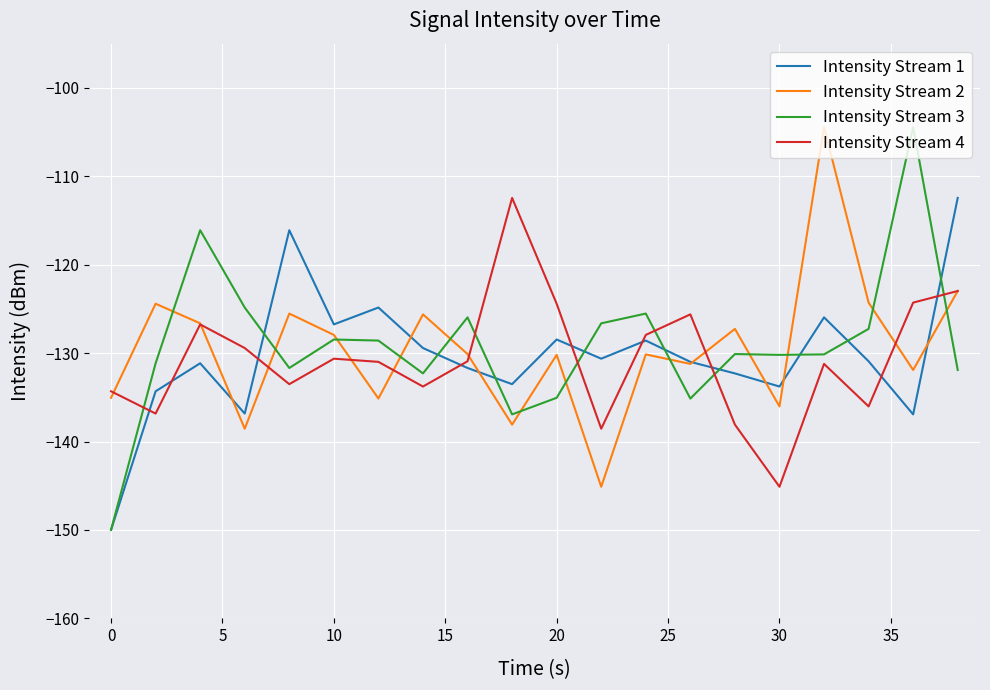

What is the greatest value displayed?

-104.4